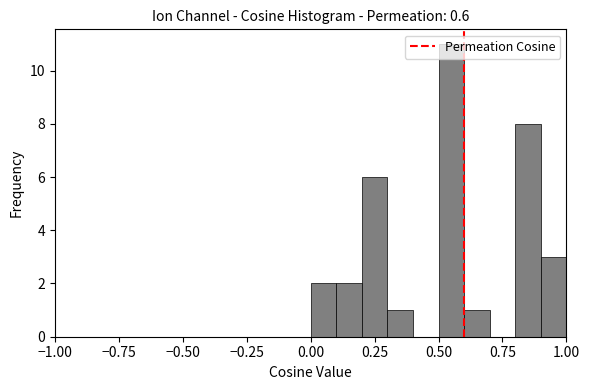

Around what value on the x-axis is the tallest bar? Give the approximate position of its centre, as read against the axis.

0.55